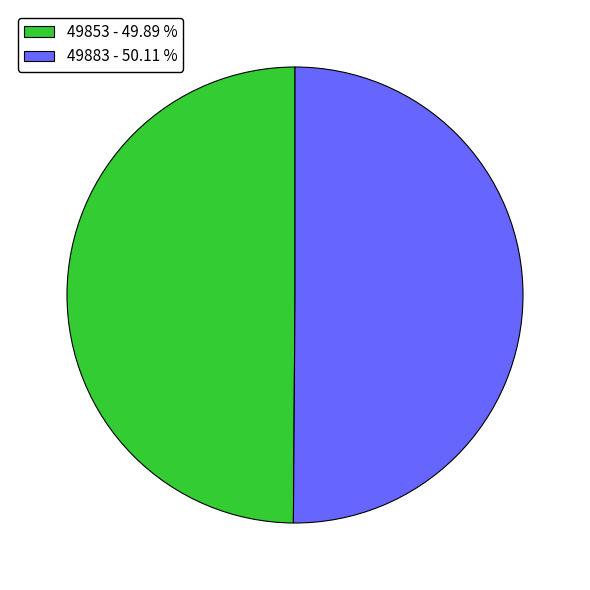

Is the sum of 49883 - 50.11 % and 49853 - 49.89 % greater than half?

Yes